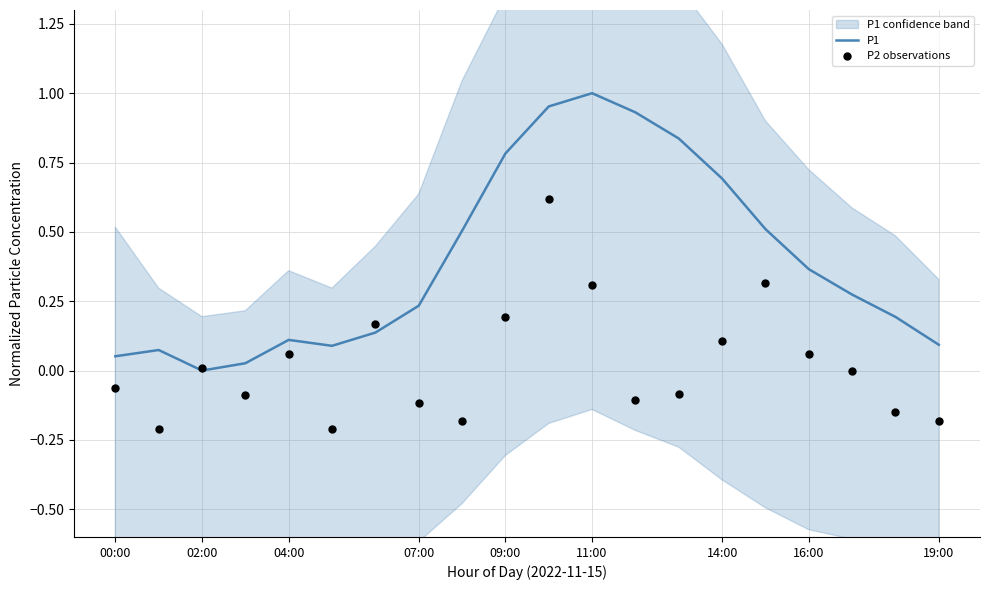

Which category has the highest value in the P1 series?

11:00